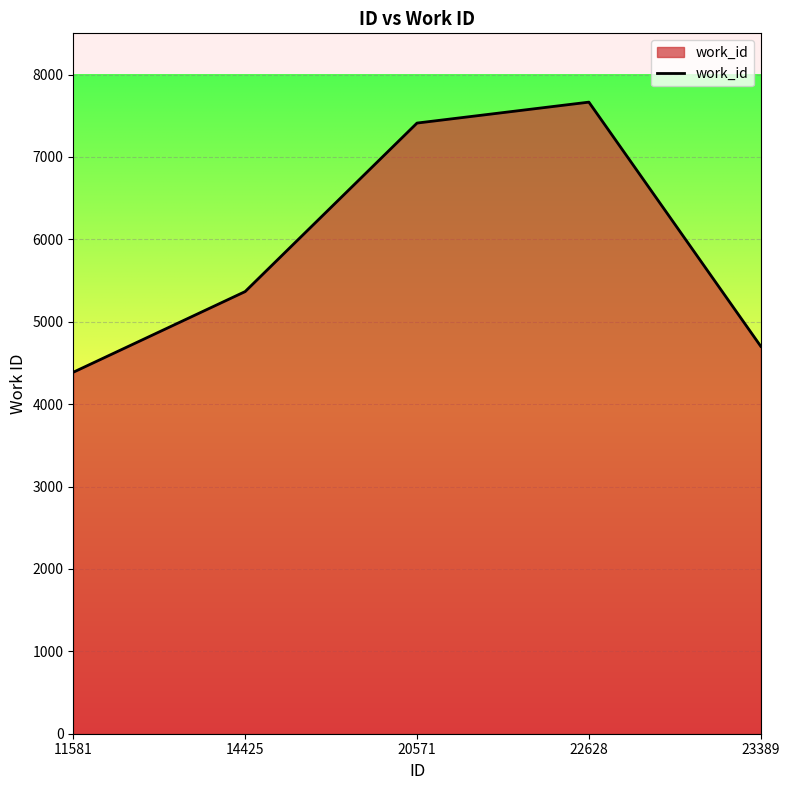

Rank the categories by value from lowest to highest.

11581, 23389, 14425, 20571, 22628